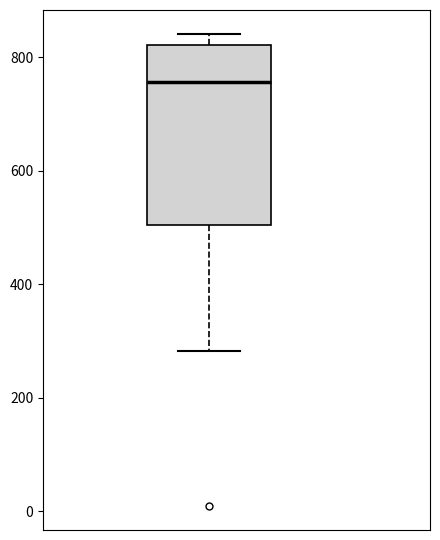

Where is the lower edge of the box on the y-axis? The values are not printed on the chart, so give them approximately, as read against the axis.

500